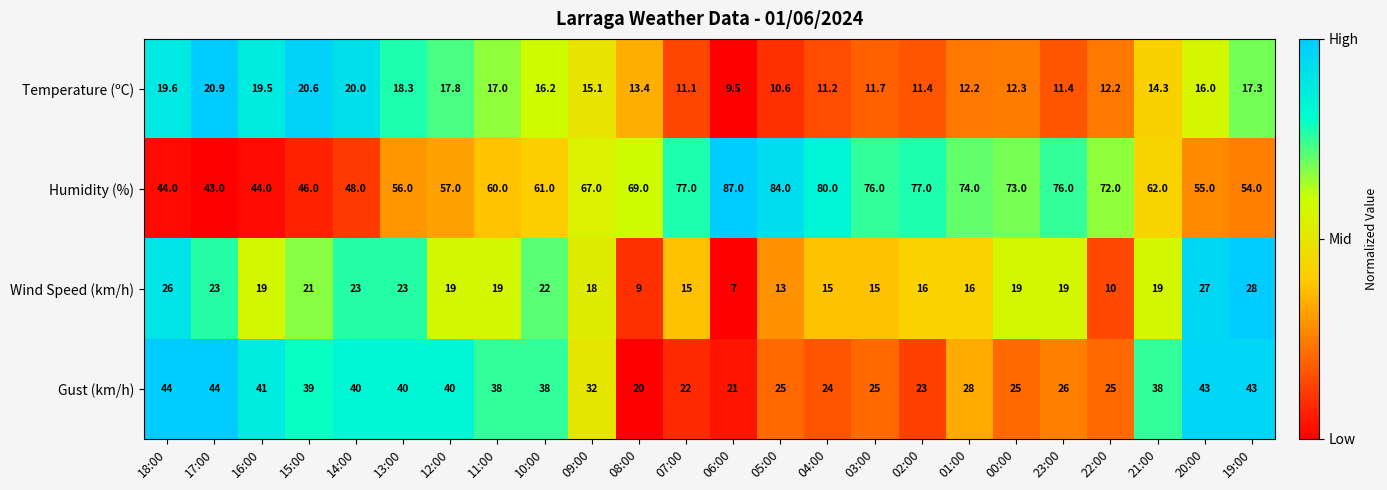

The Humidity (%) series shows 25.8 at 04:00. True or false?

False